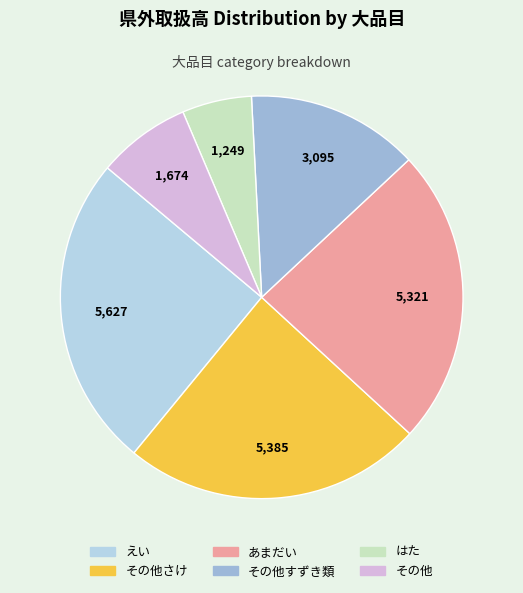

Is there any slice that represents more than half of the pie?

No